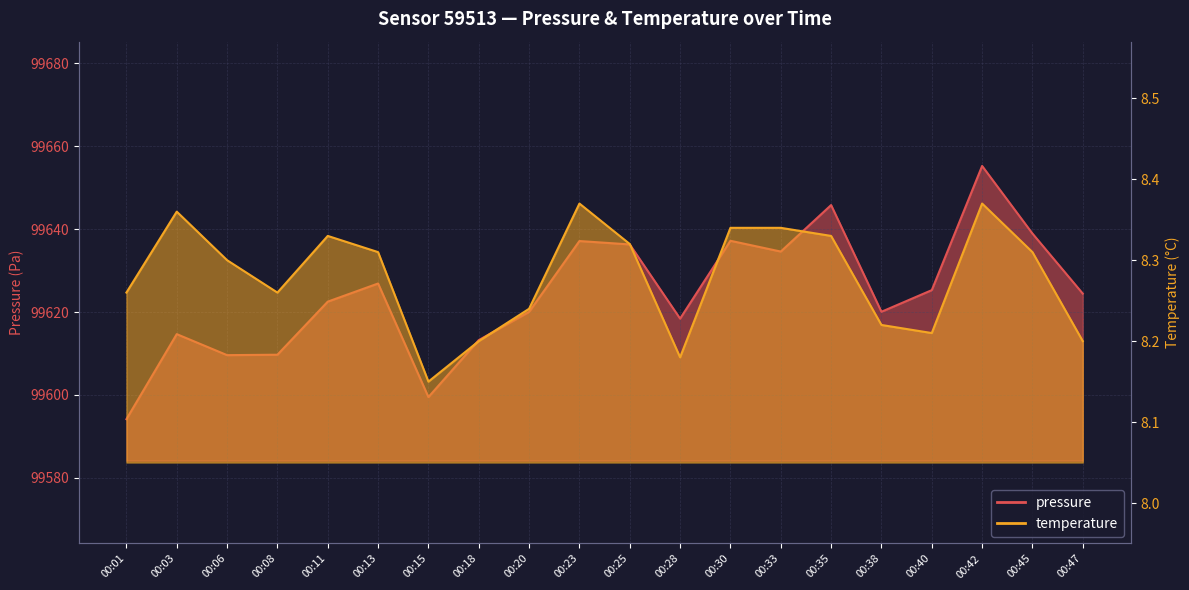

Reading left to right, what are all the values shown in this chart?

pressure: 99594.1	99614.7	99609.6	99609.7	99622.5	99626.9	99599.5	99613.2	99620.0	99637.1	99636.3	99618.4	99637.2	99634.6	99645.8	99620.1	99625.3	99655.2	99638.9	99624.4
temperature: 8.3	8.4	8.3	8.3	8.3	8.3	8.2	8.2	8.2	8.4	8.3	8.2	8.3	8.3	8.3	8.2	8.2	8.4	8.3	8.2